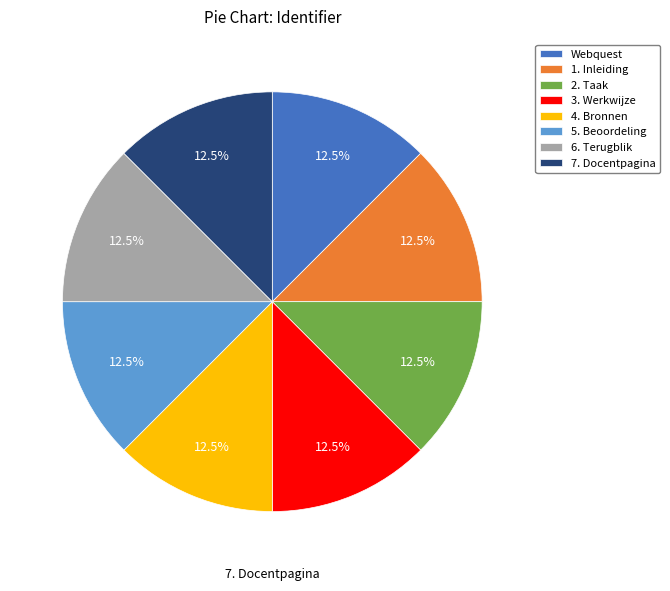

Combined, what portion of the pie is 7. Docentpagina and Webquest?

25.0%